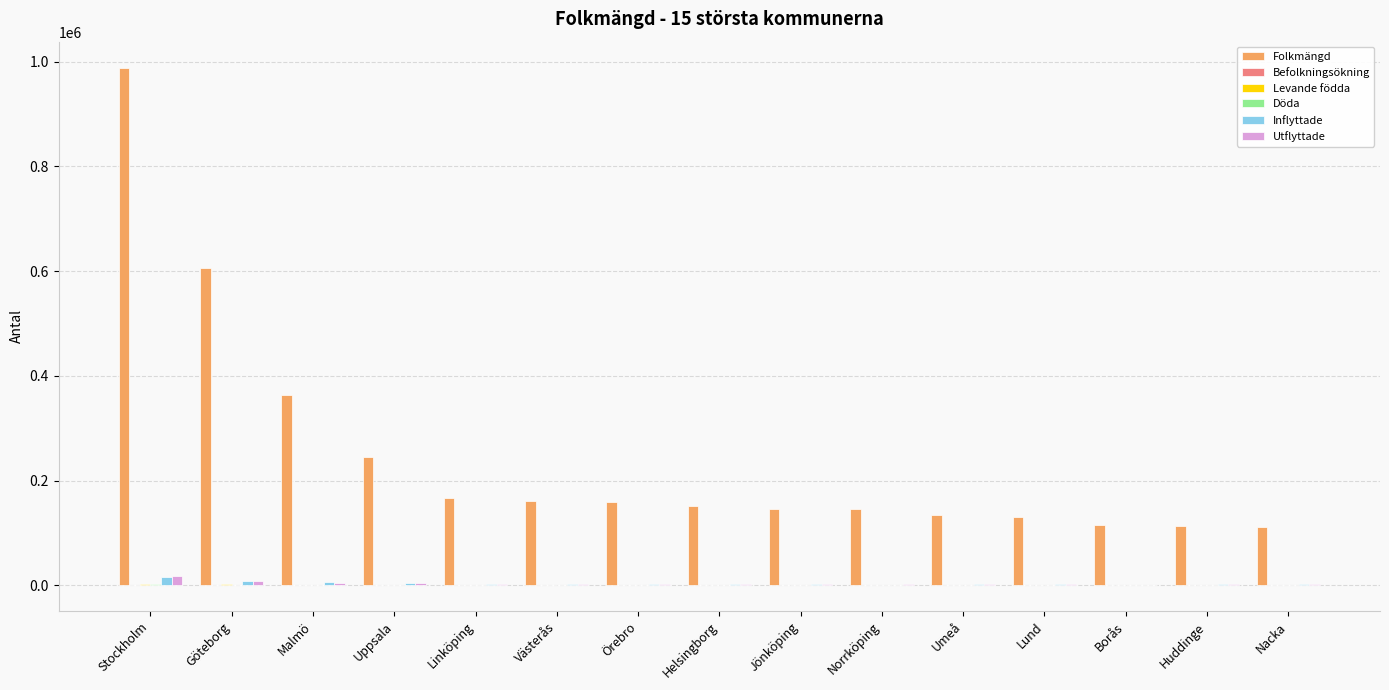

Which series changed the most between Stockholm and Umeå?

Folkmängd